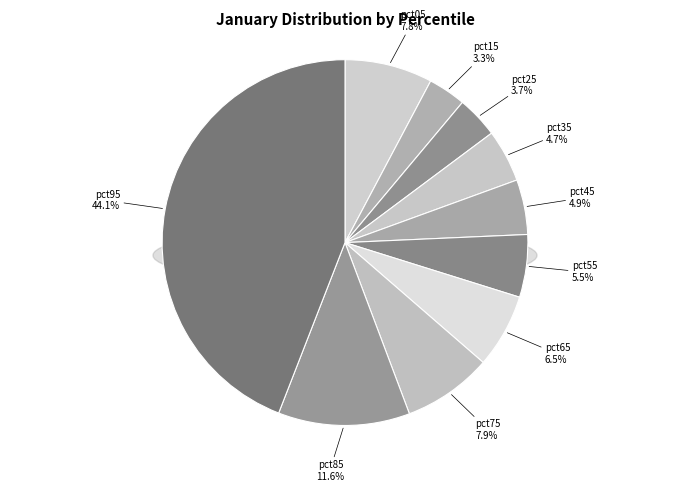

To the nearest percent, what is the average slice percentage?

10%